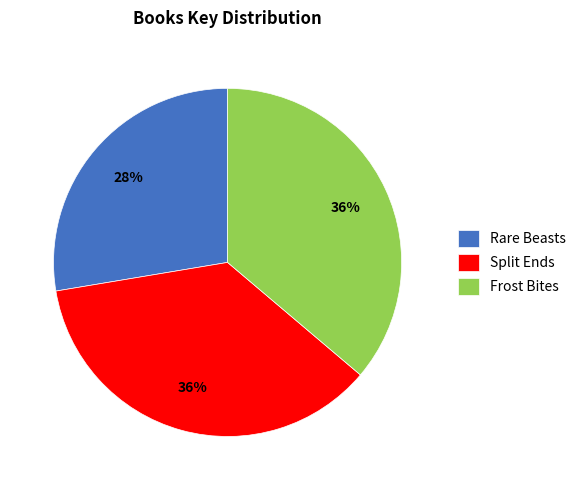

What is the ratio of the value at Frost Bites to the value at Split Ends?

1.0